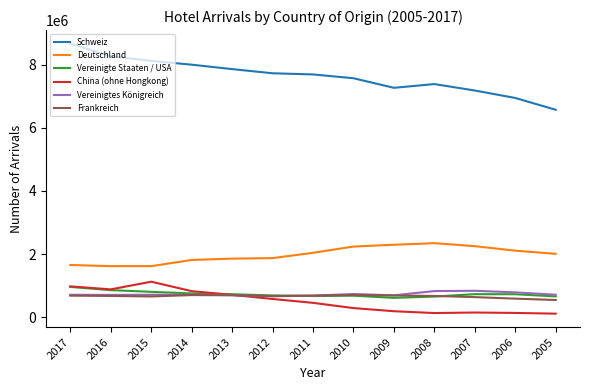

Read the Frankreich value at 2011, to the nearest 50.

680950